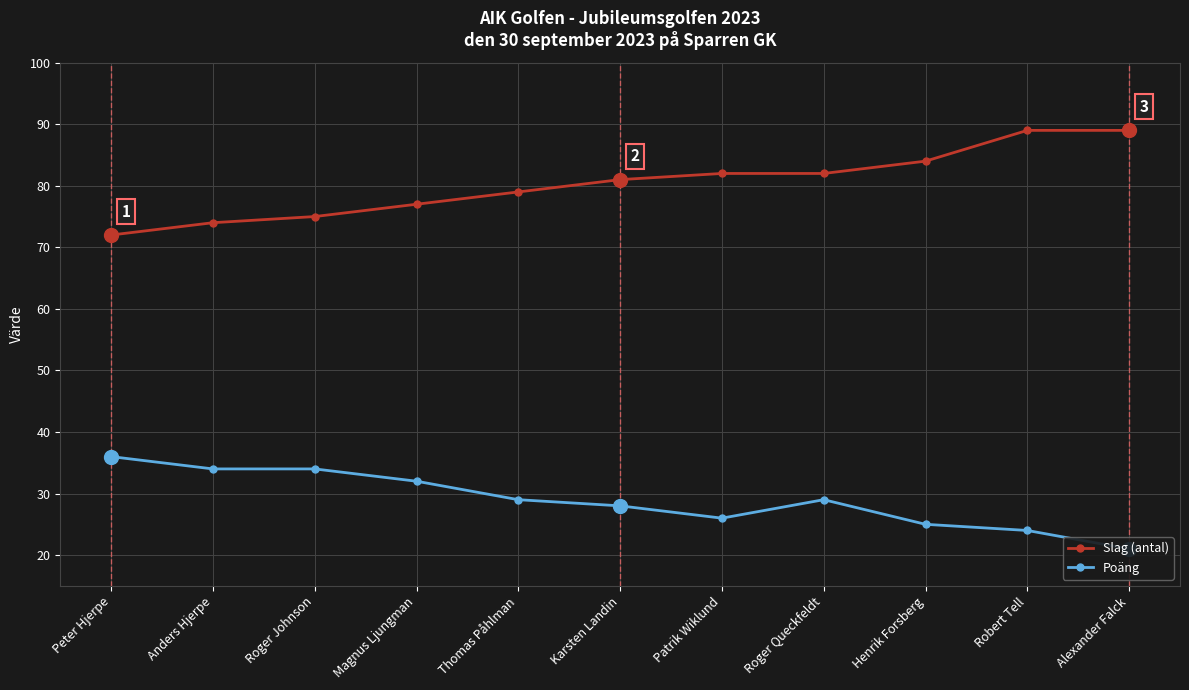

What are all the series names shown in the legend?

Slag (antal), Poäng